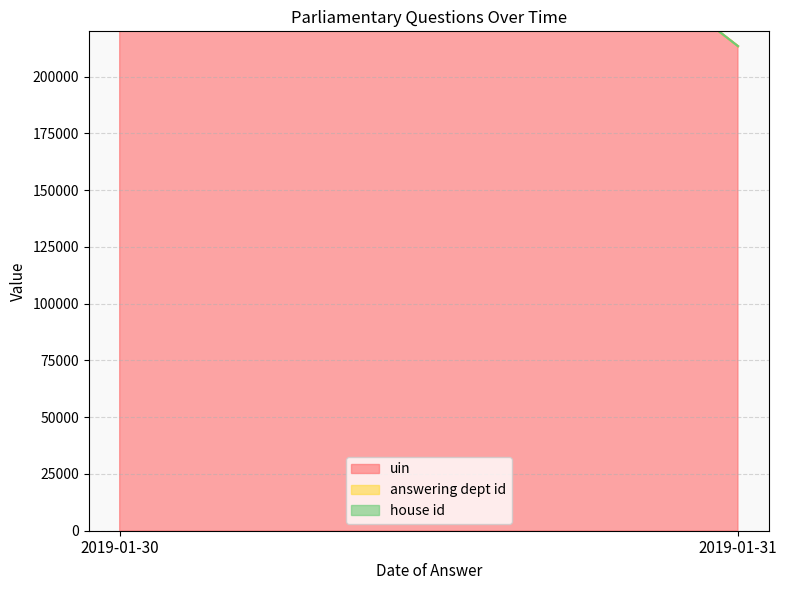

The house id series shows 1 at 2019-01-31. True or false?

True